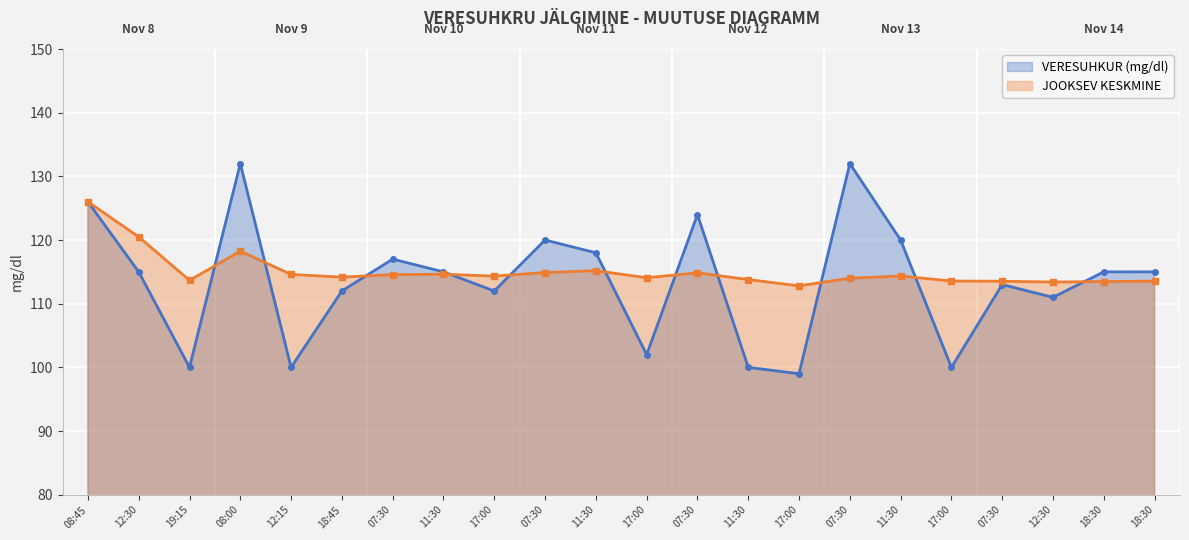

Which series has the largest range (max minus min)?

VERESUHKUR (mg/dl)